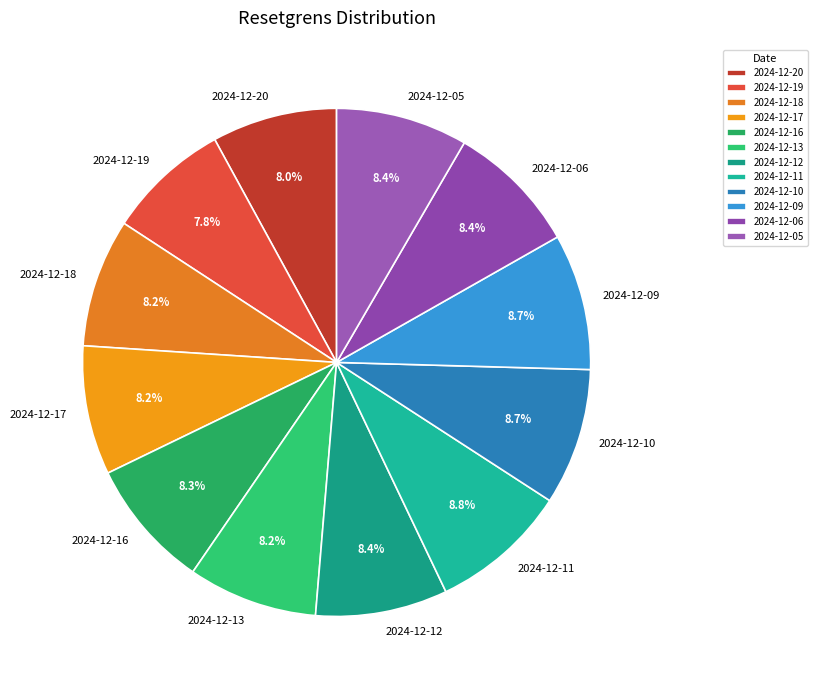

Count the number of slices in the pie.

12